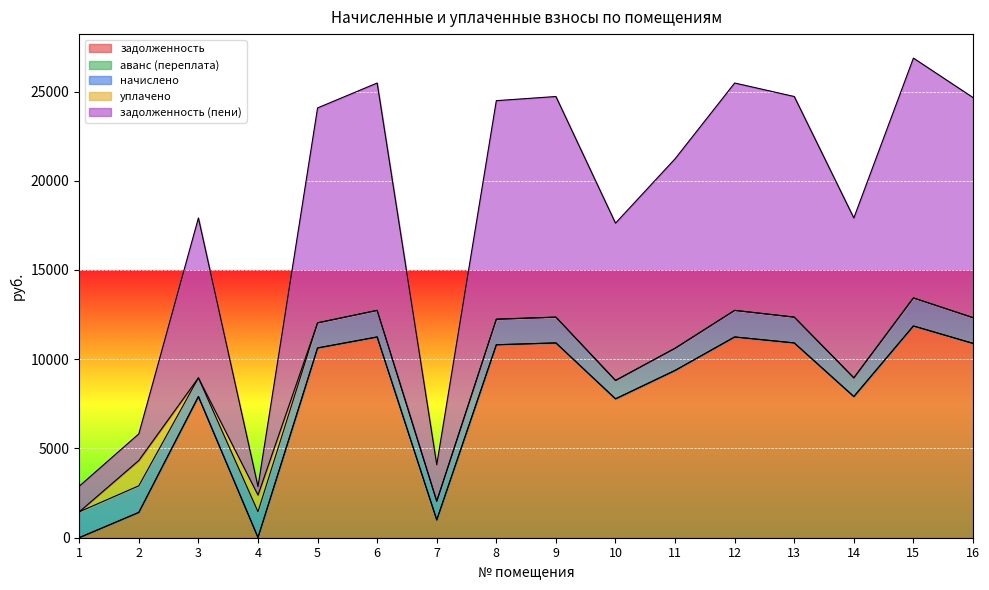

The value of задолженность at 14 is 7909.4. True or false?

True